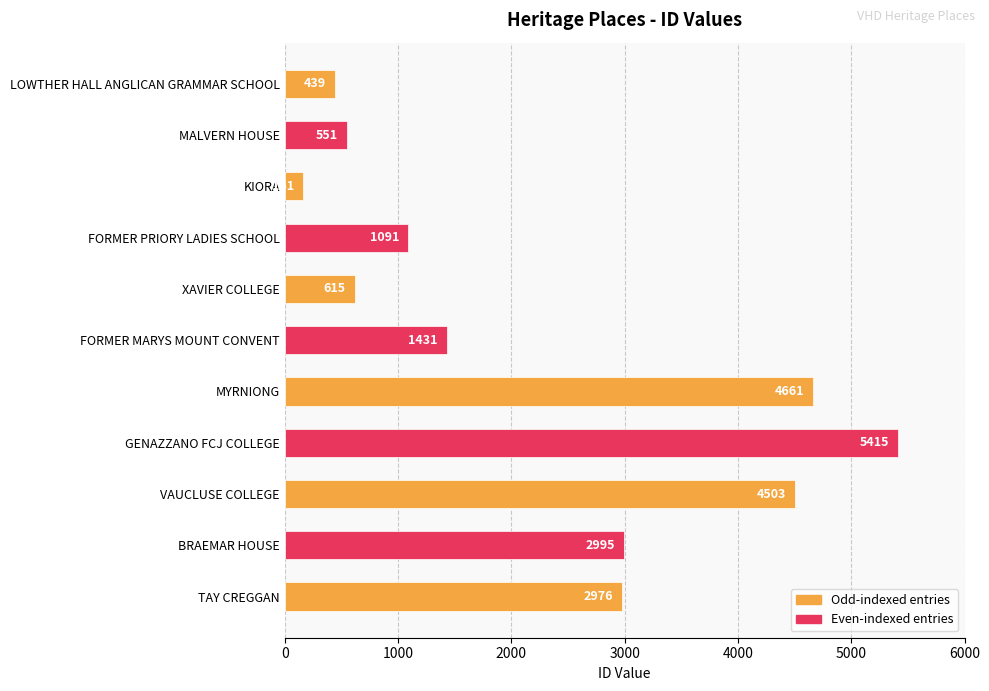

How many bars are there in total?

11